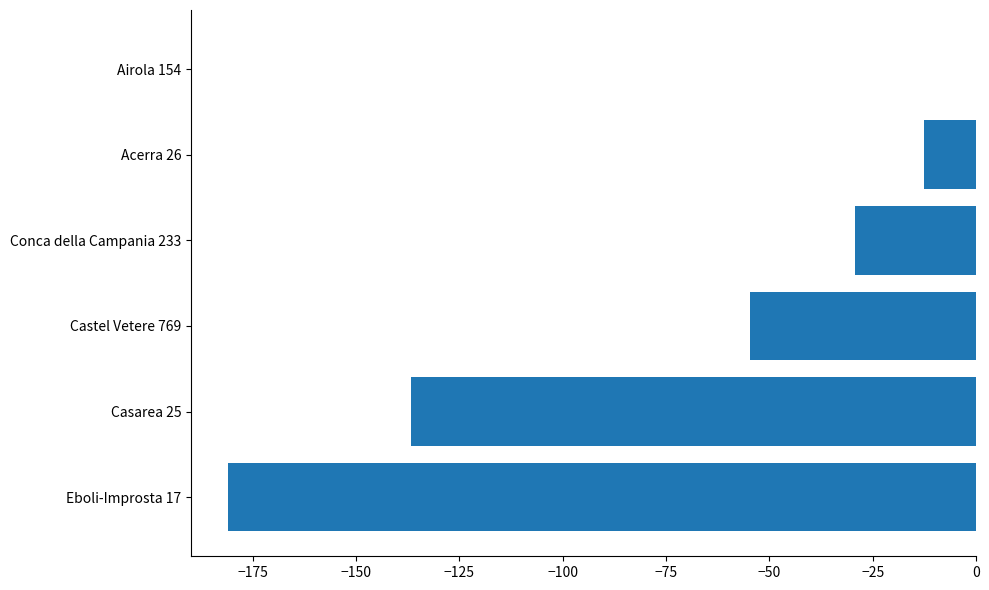

Reading bottom to top, extract all data points from this chart.

Eboli-Improsta 17=-180.9	Casarea 25=-136.6	Castel Vetere 769=-54.6	Conca della Campania 233=-29.3	Acerra 26=-12.7	Airola 154=0.0